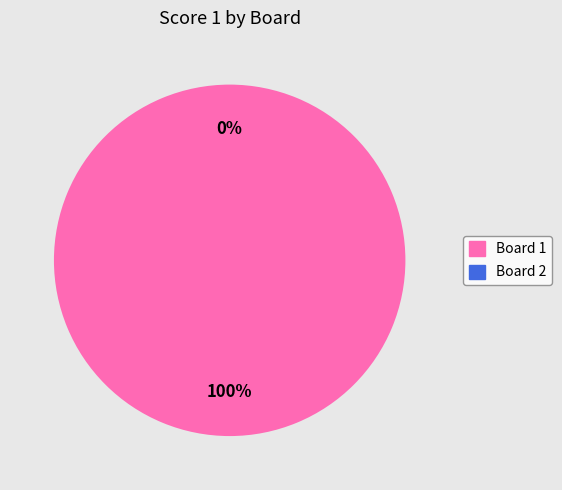

How many slices are in this pie chart?

2